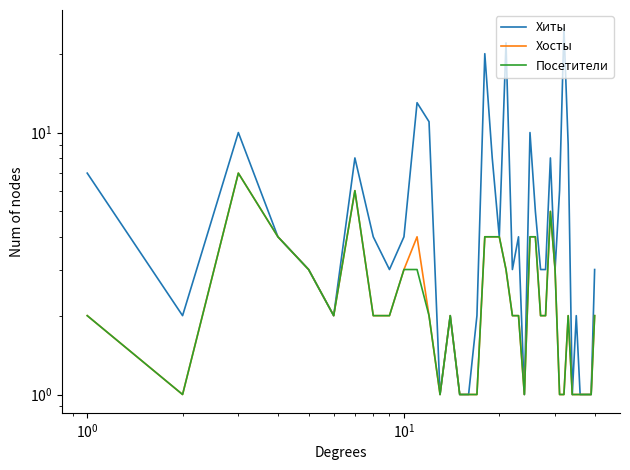

Does the chart have visible grid lines?

No